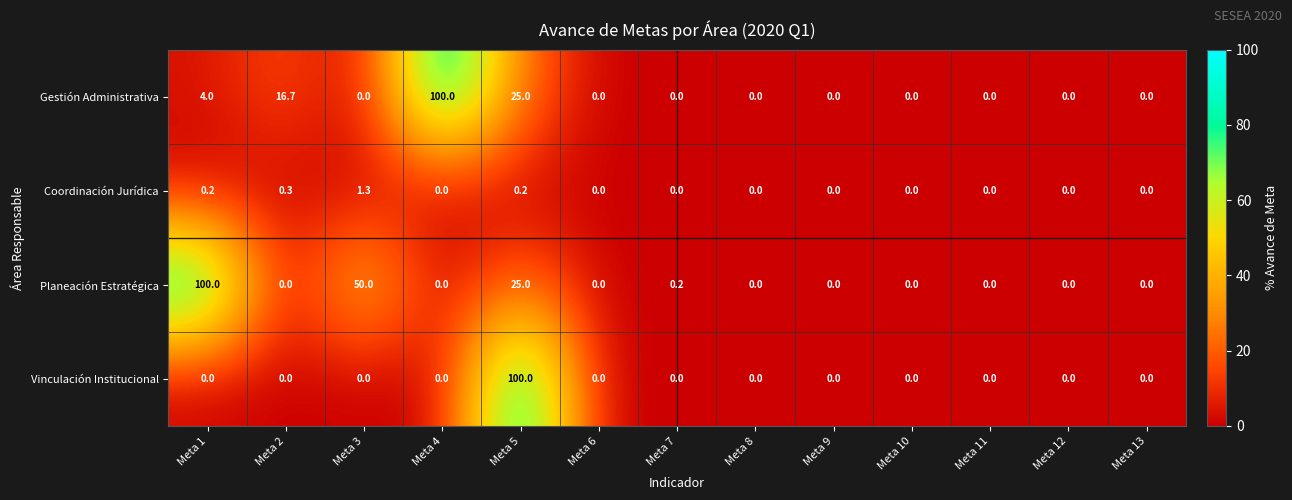

At which category is the sum across all series the highest?

Meta 5